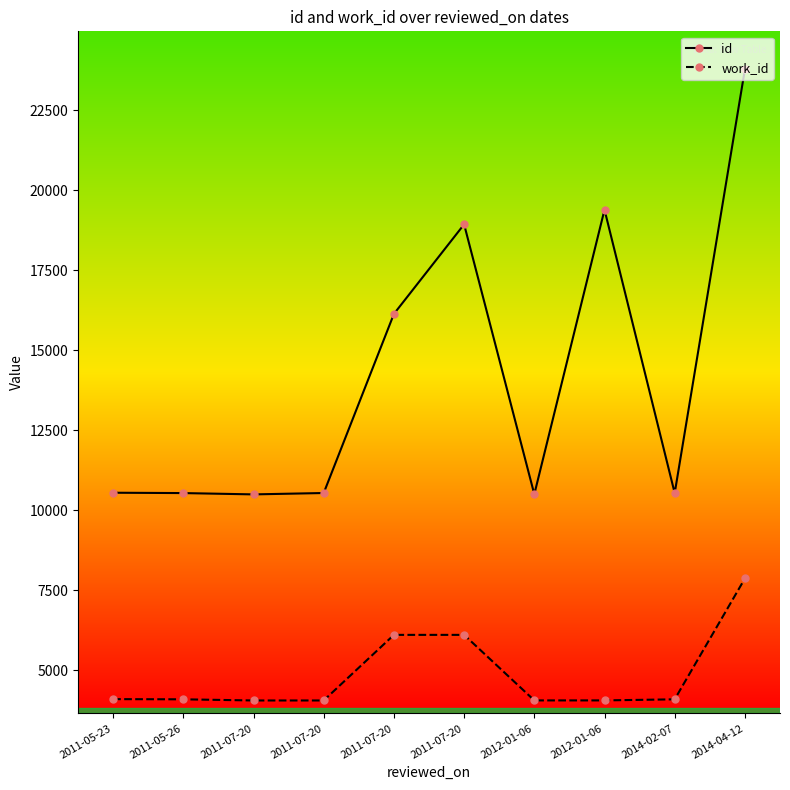

What is the difference between the second highest and second lowest values in the work_id series?

2050